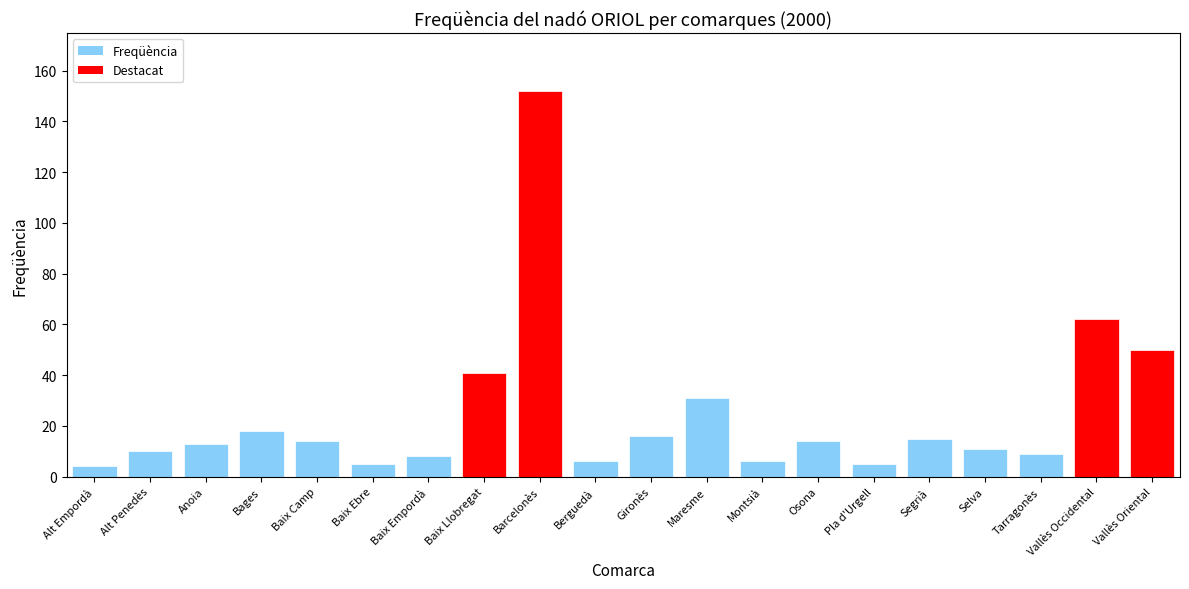

What position from the left is Alt Penedès?

2